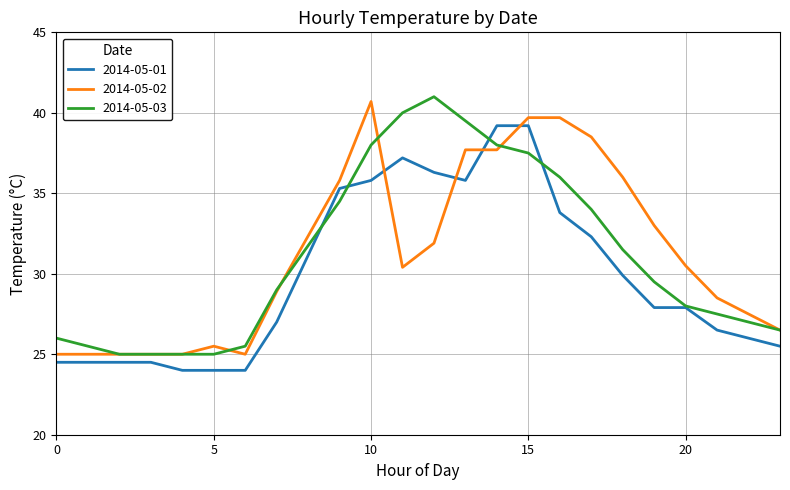

What is the minimum value for 2014-05-02?

25.0